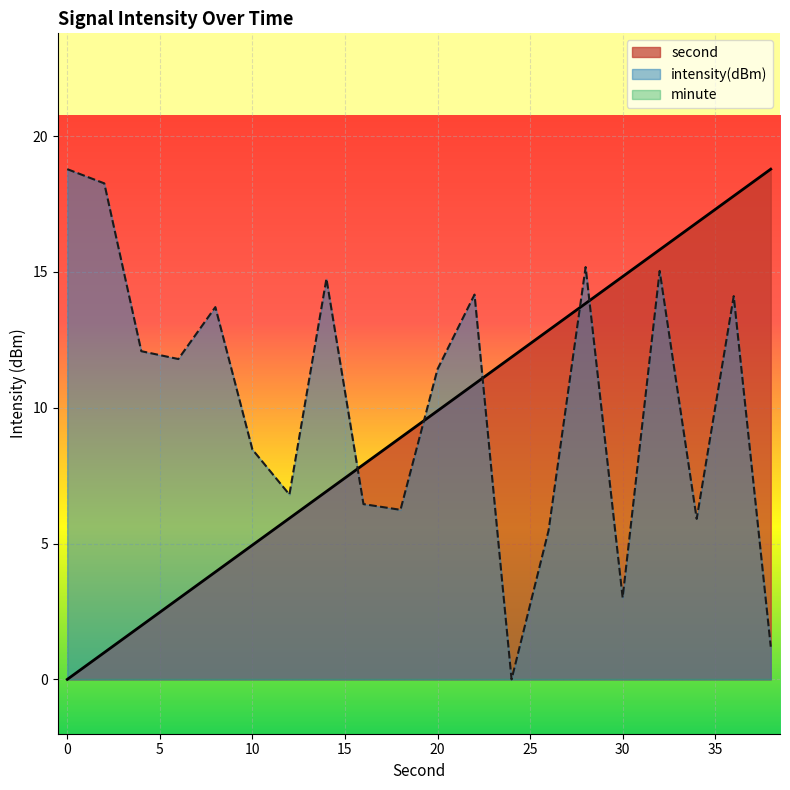

At which category does intensity(dBm) reach its first local peak?

8